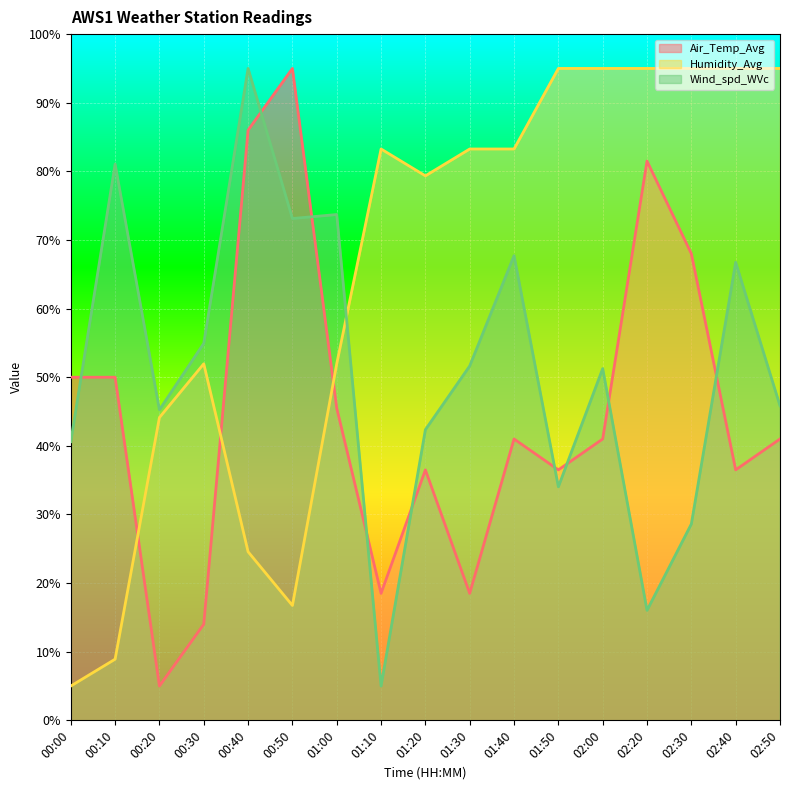

What is the spread (max minus min) of values at 02:20?

79.0